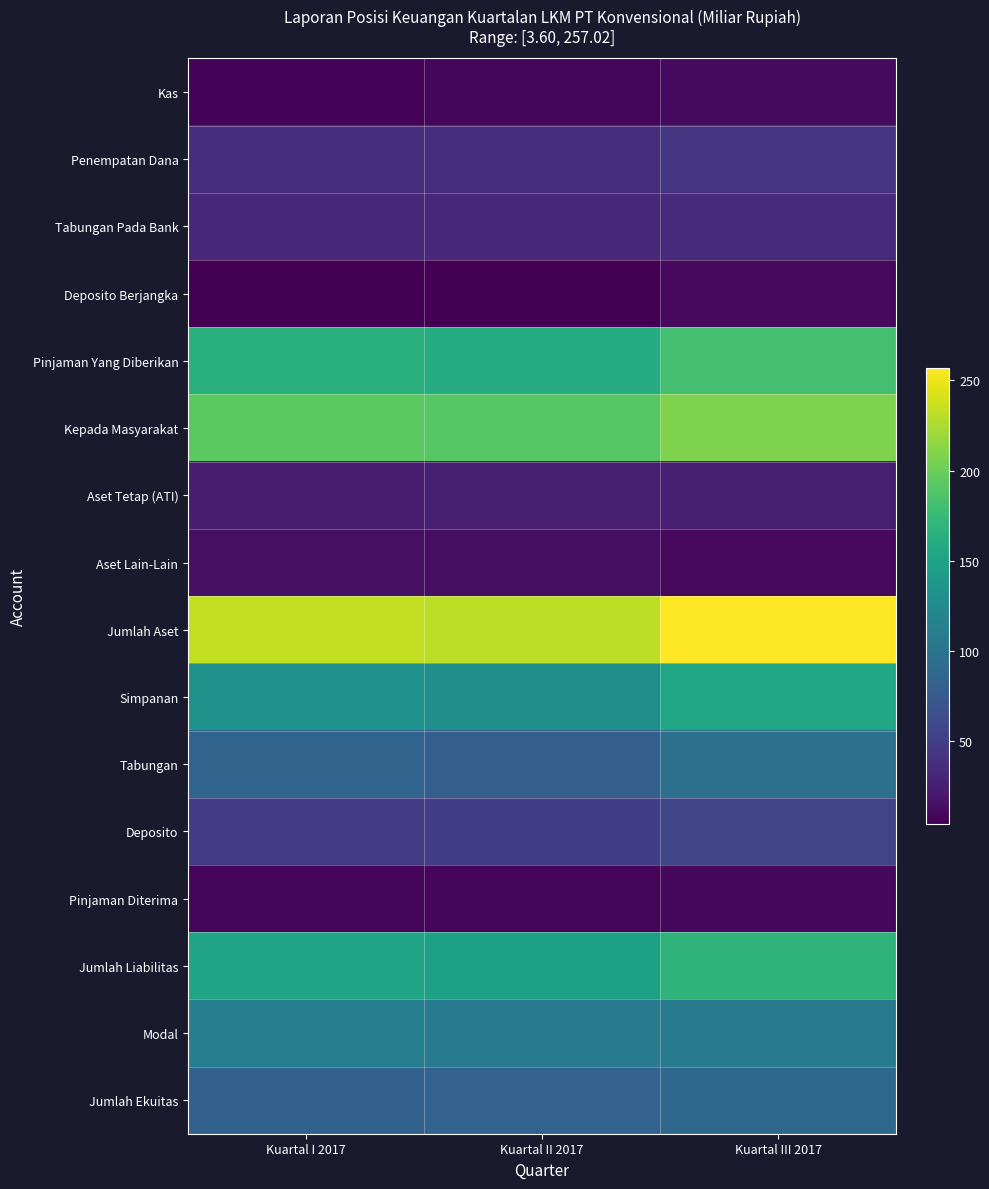

Which series has the largest total across all categories?

Jumlah Aset